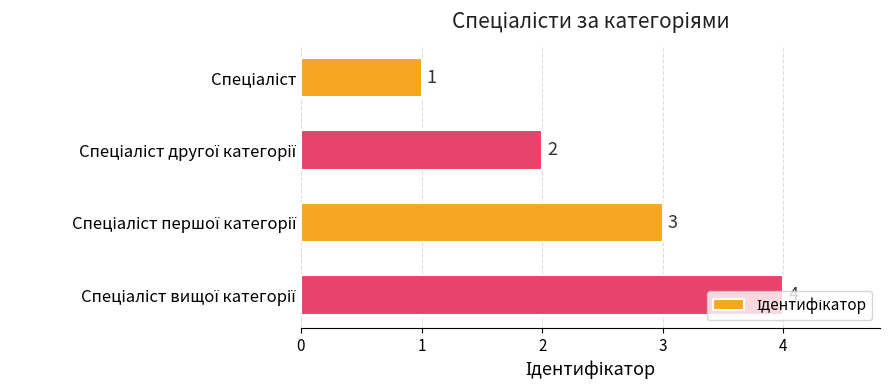

What is the value of the 1st bar from the top?

1